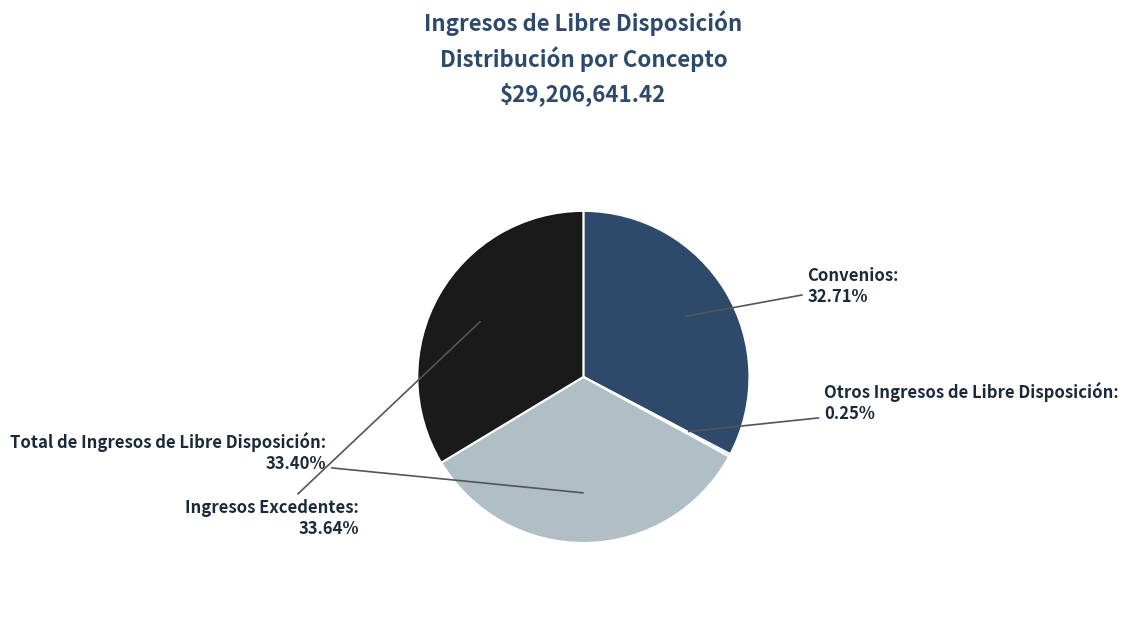

Combined, do Ingresos Excedentes and Total de Ingresos de Libre Disposición account for over 50%?

Yes